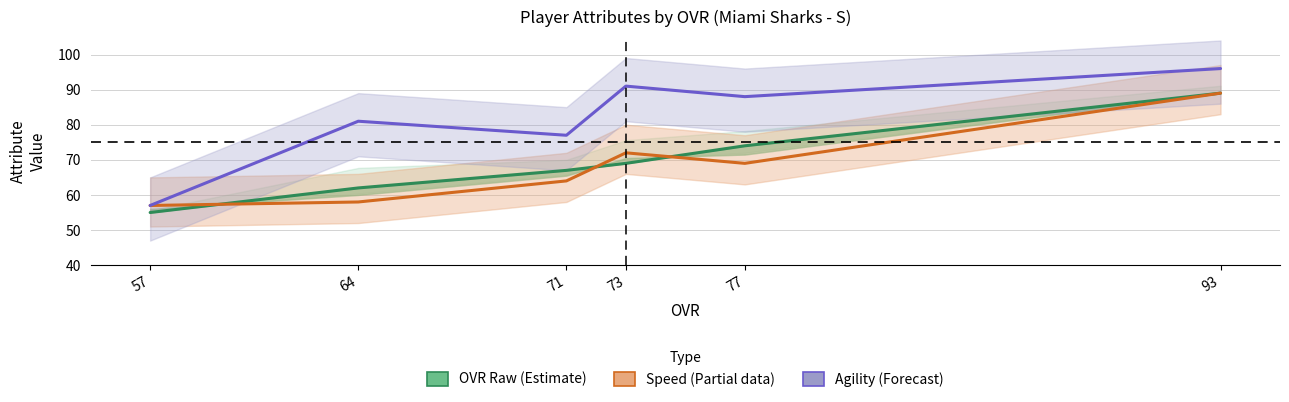

The Speed (Partial) series shows 72 at 73. True or false?

True